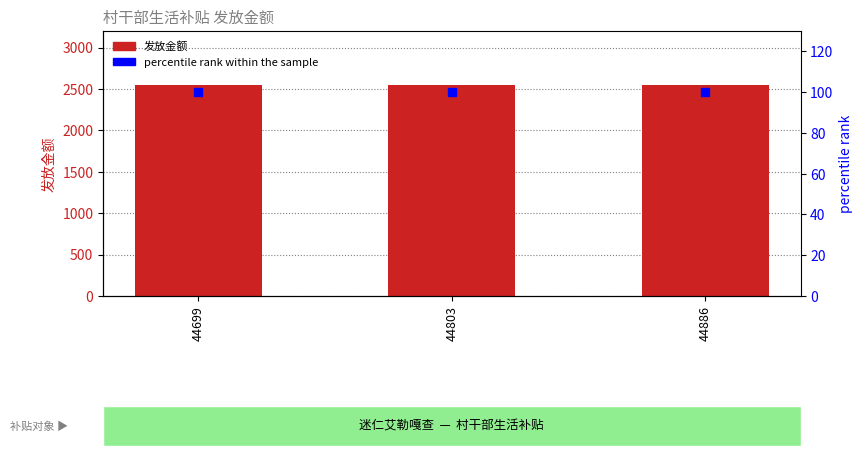

Which series has the widest spread of Y values?

发放金额